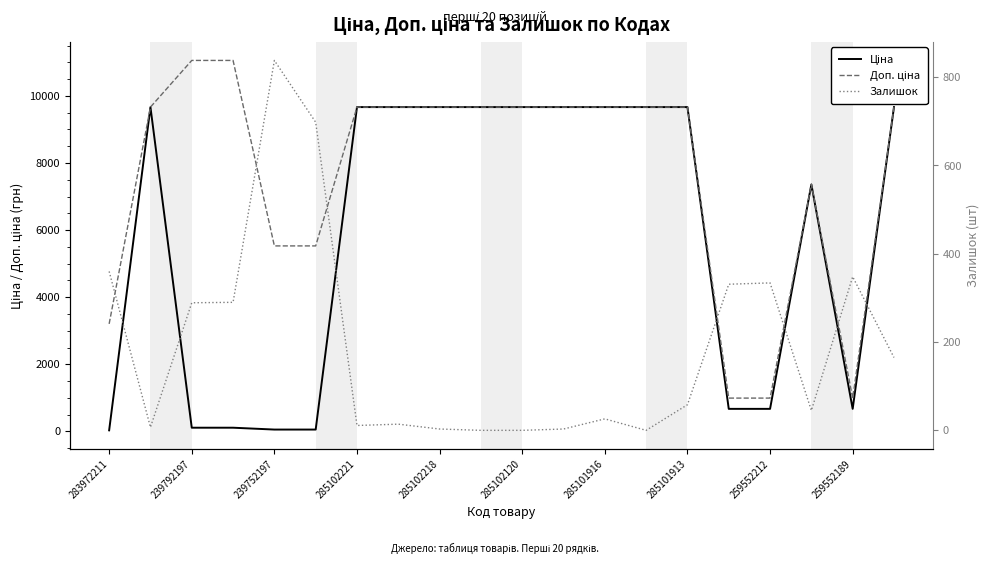

True or false: Залишок and Доп. ціна cross at least once.

False